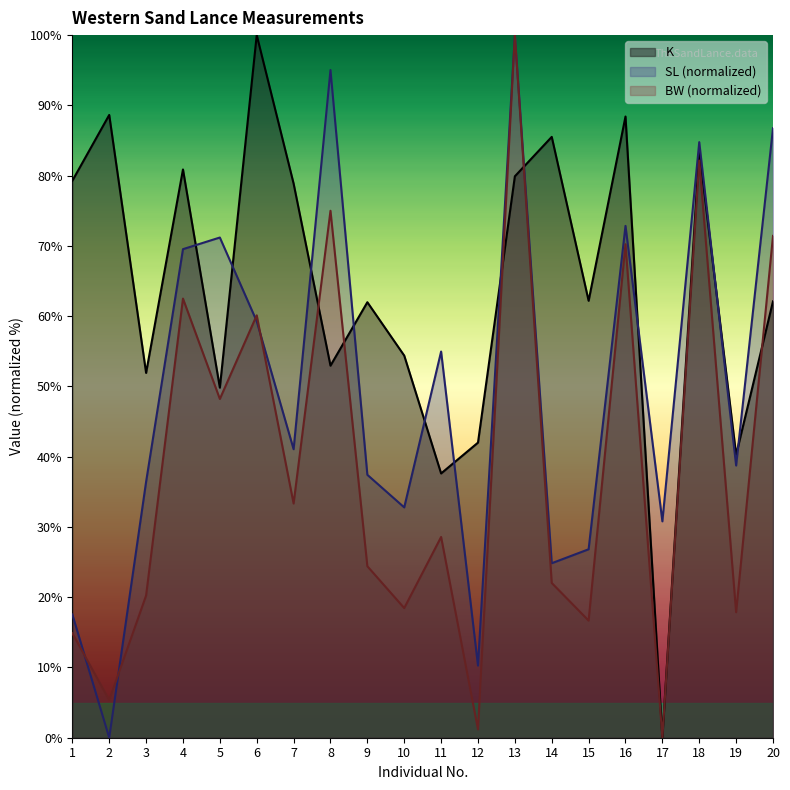

Where do SL and BW first cross each other?

1 and 2